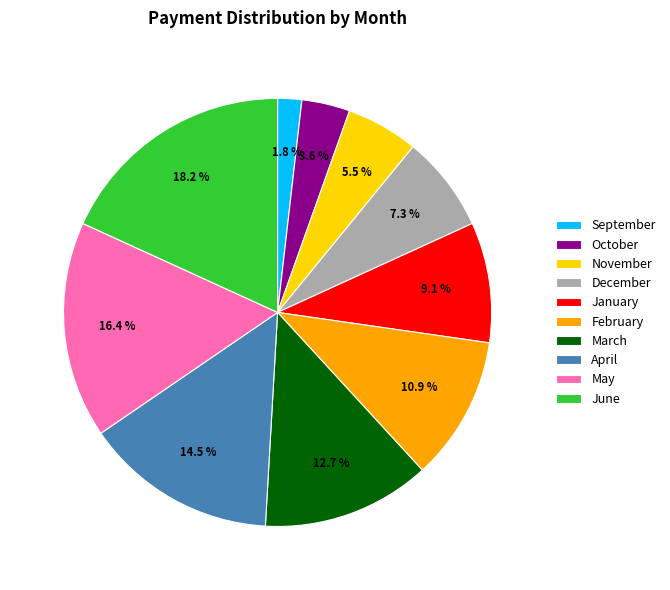

Count the number of slices in the pie.

10